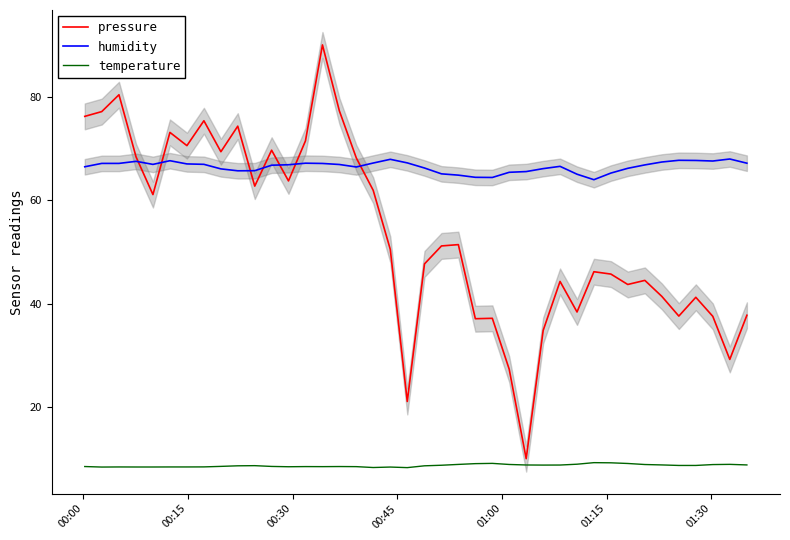

What is the maximum value shown in the chart?

90.0